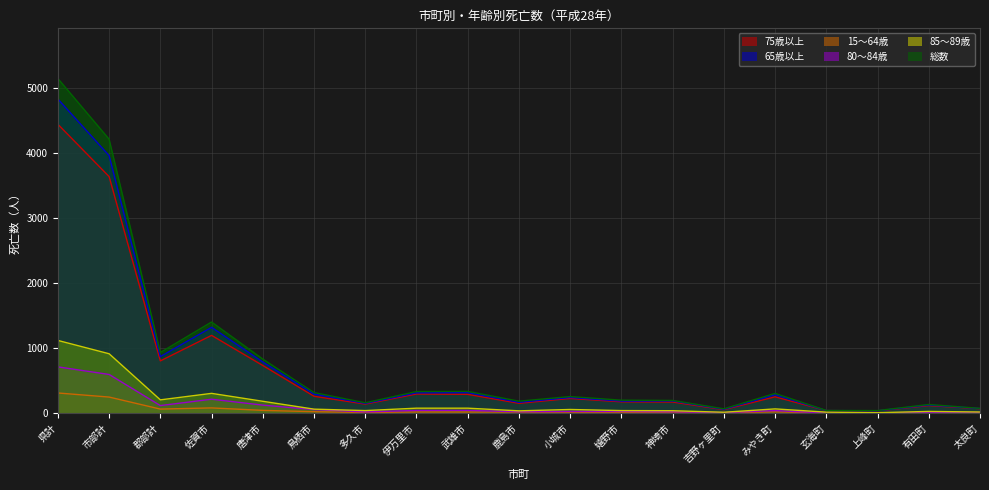

What is the value of the 75歳以上 point at the 19th from the left?

70